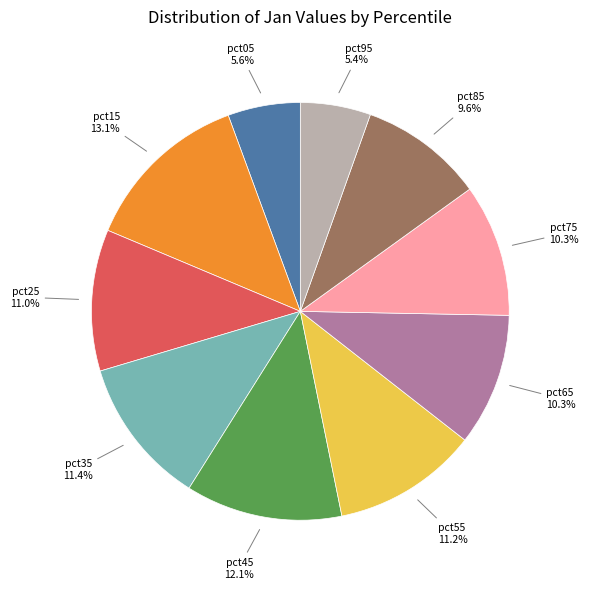

How many slices are in this pie chart?

10